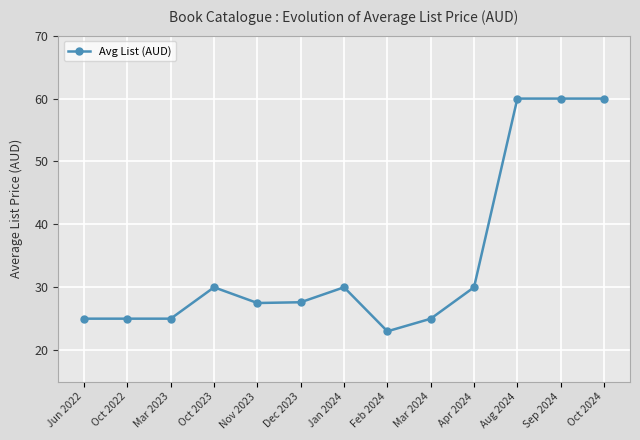

What is the label of the 1st point from the right?

Oct 2024